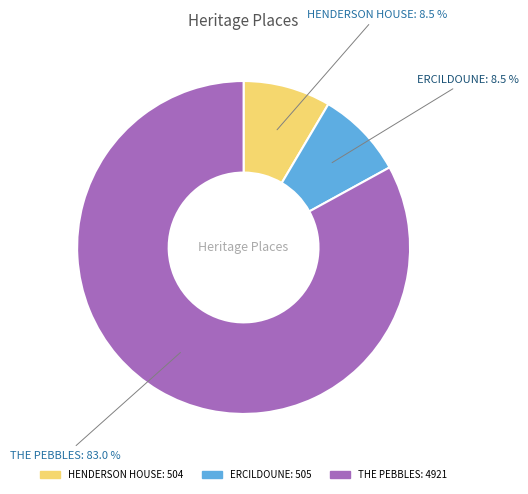

What is the largest slice in the pie chart?

THE PEBBLES